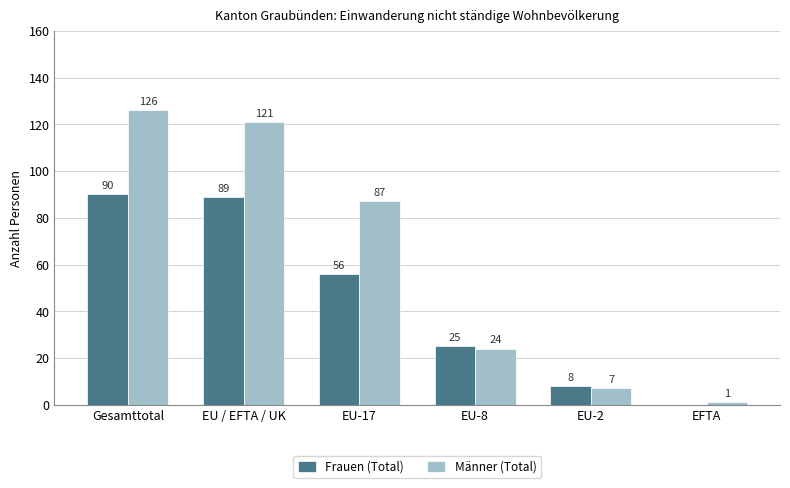

At which label does Männer (Total) reach its peak?

Gesamttotal